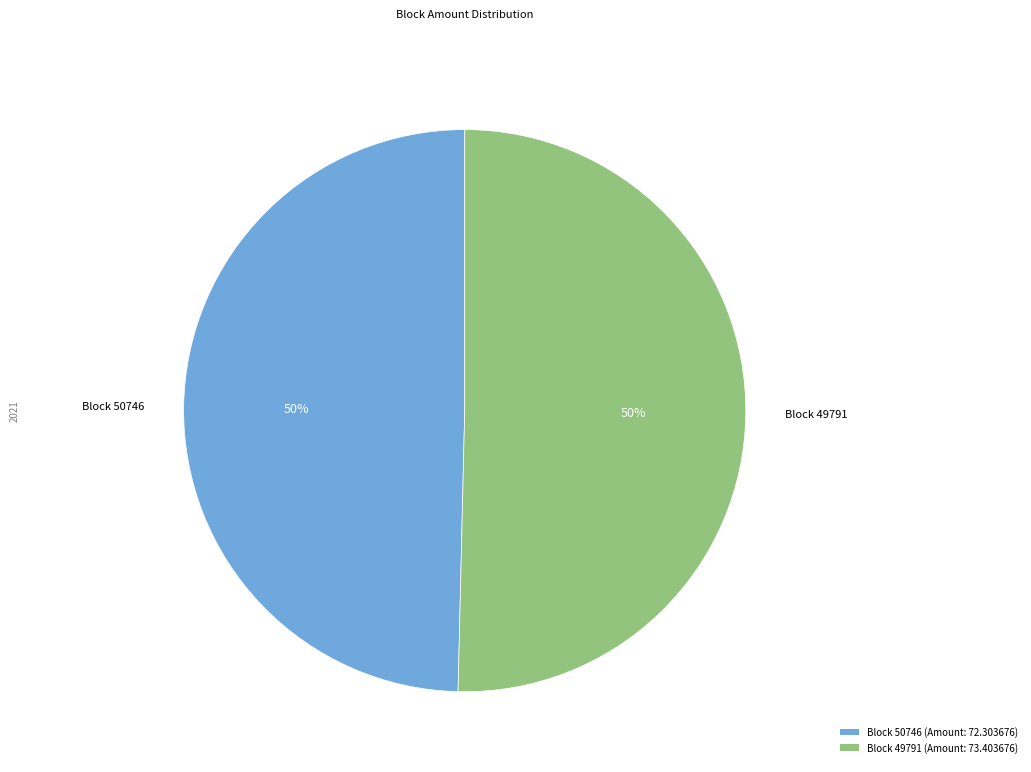

Is it true that Block 49791 (Amount: 73.403676) is 37% of the pie?

False